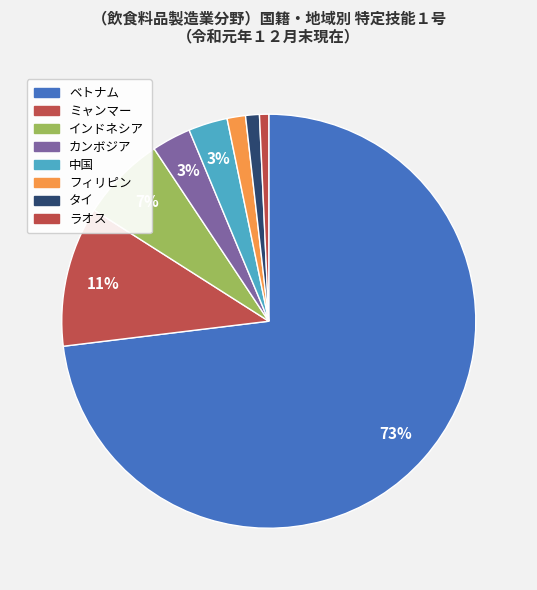

What percentage is the タイ slice, to the nearest percent?

1%